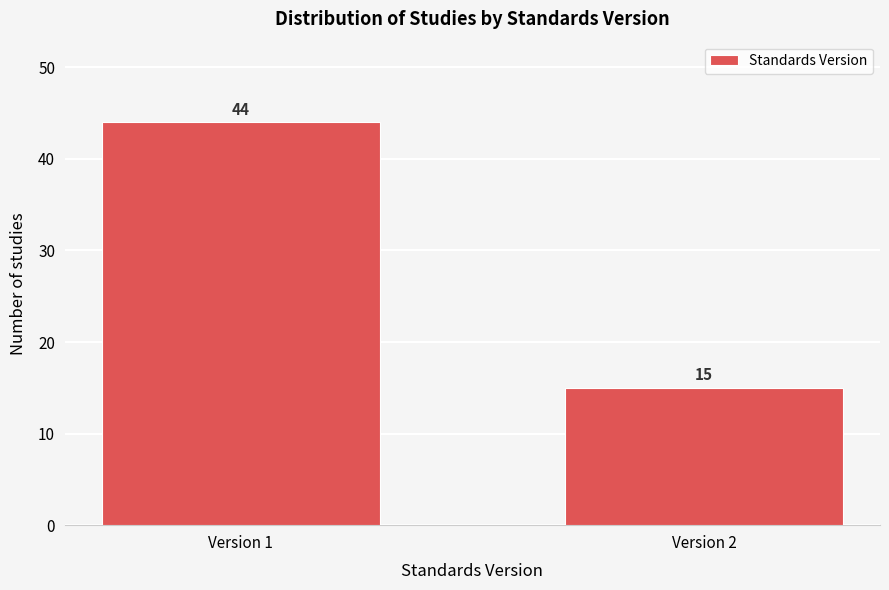

Reading right to left, list all the values displayed in this chart.

15	44